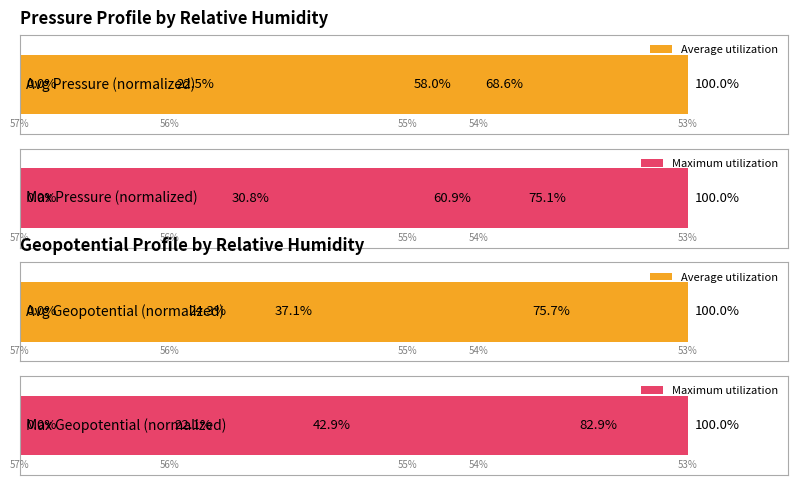

What is the difference between the maximum and second lowest values in the Average utilization series?

75.7